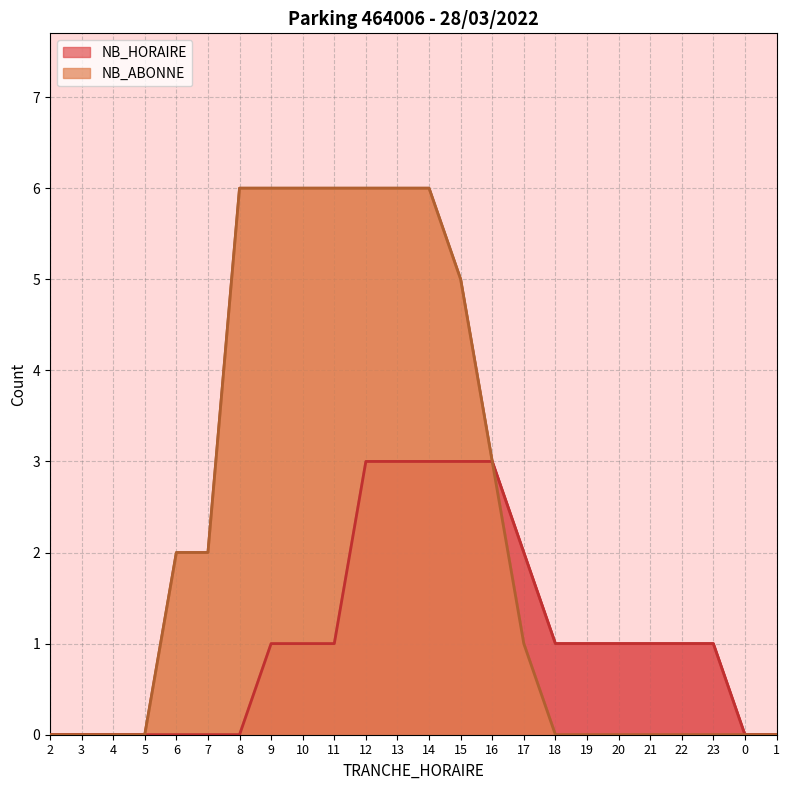

What is the highest value of the NB_ABONNE series?

6